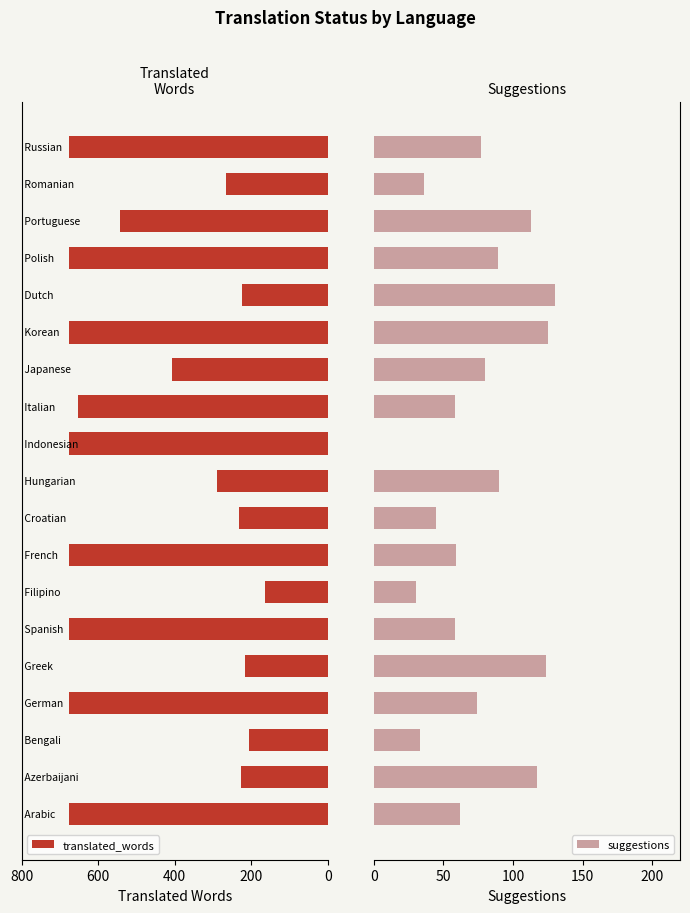

What are all the series names shown in the legend?

translated_words, suggestions